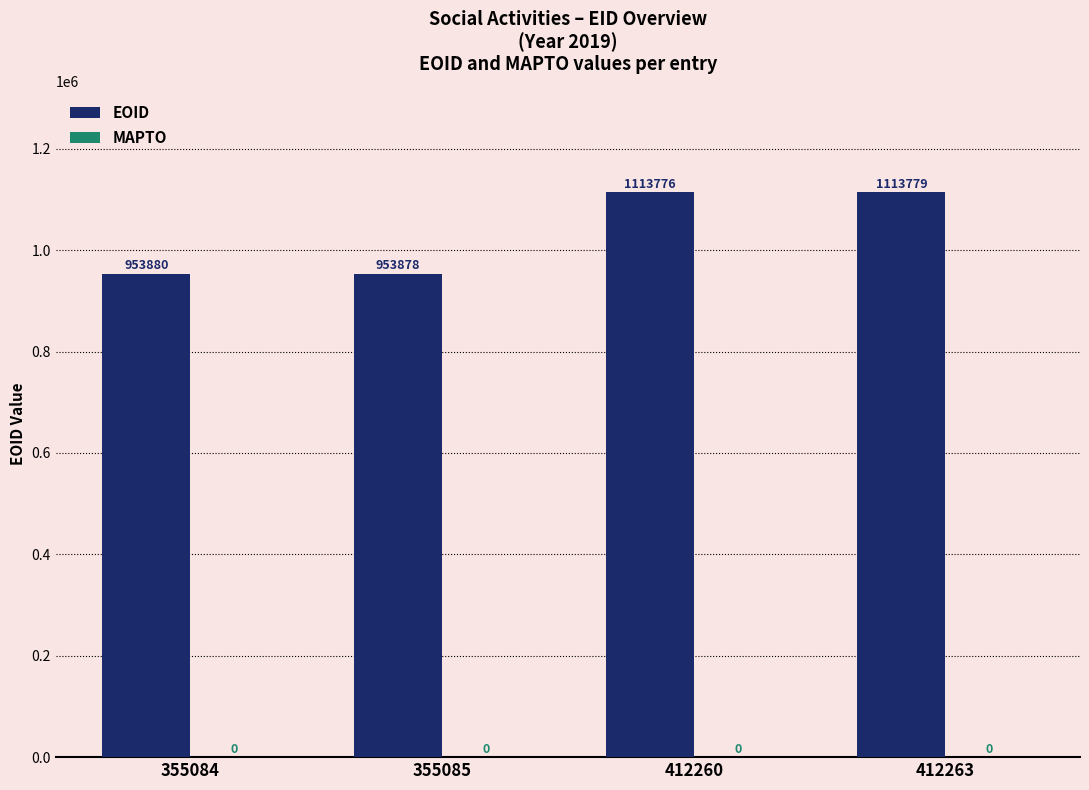

Which label corresponds to the largest value in the chart?

412263